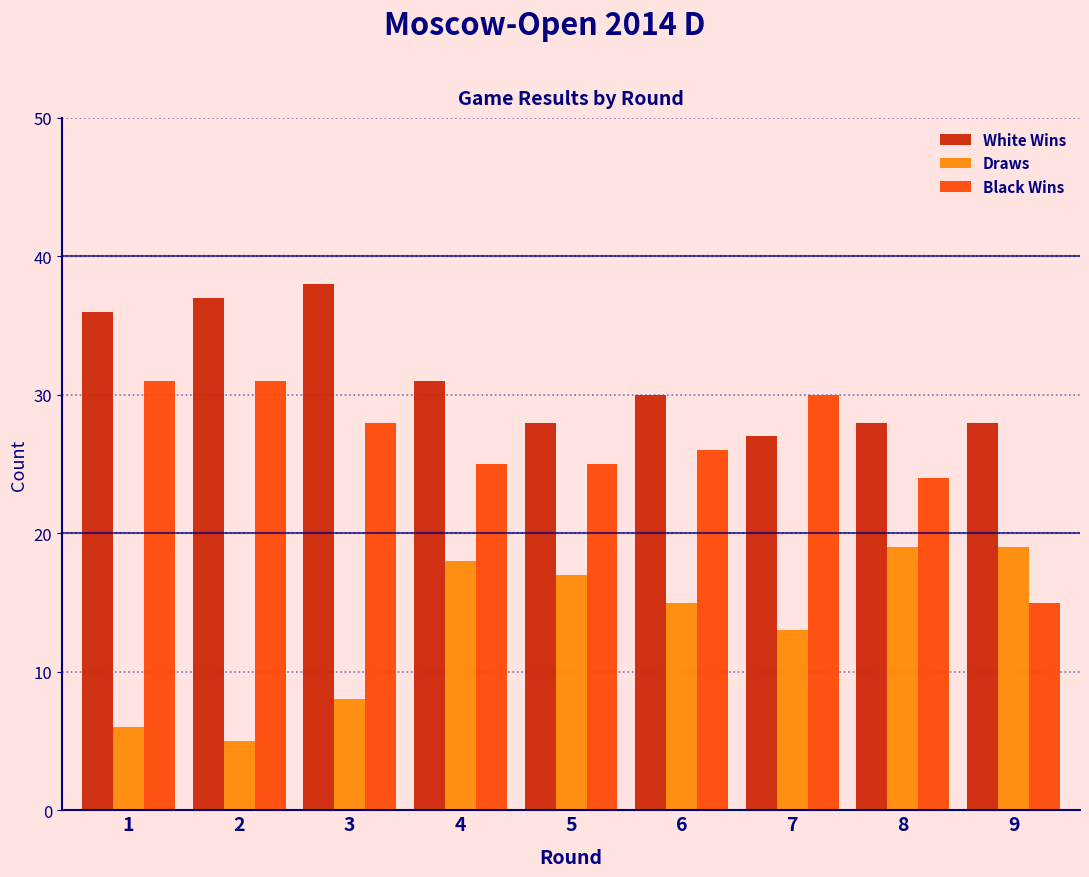

Reading left to right, transcribe all the data shown in this chart.

White Wins: 1=36	2=37	3=38	4=31	5=28	6=30	7=27	8=28	9=28
Draws: 1=6	2=5	3=8	4=18	5=17	6=15	7=13	8=19	9=19
Black Wins: 1=31	2=31	3=28	4=25	5=25	6=26	7=30	8=24	9=15